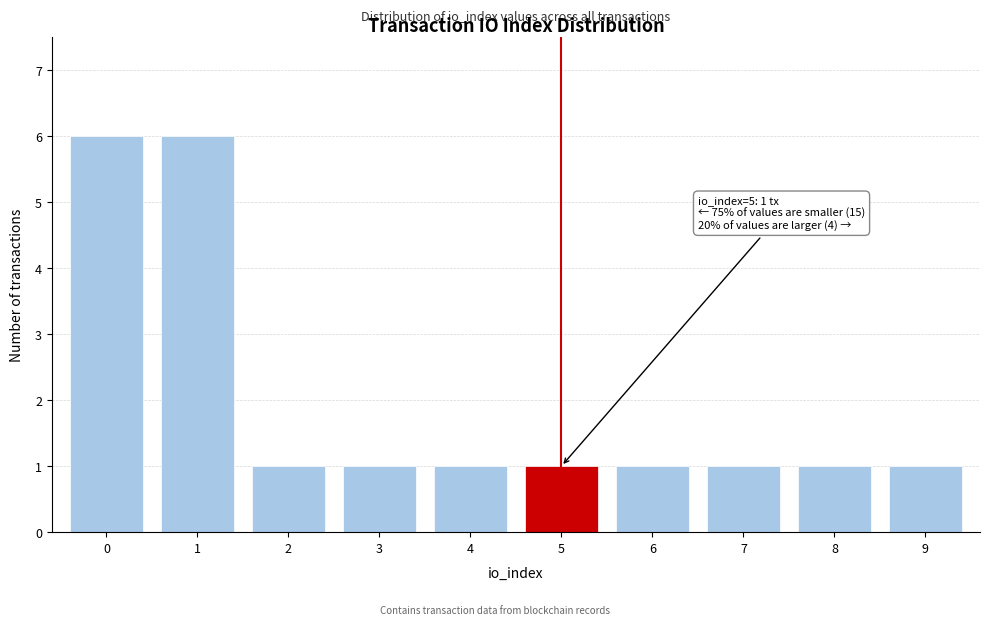

Reading right to left, transcribe all the data shown in this chart.

9=1	8=1	7=1	6=1	5=1	4=1	3=1	2=1	1=6	0=6